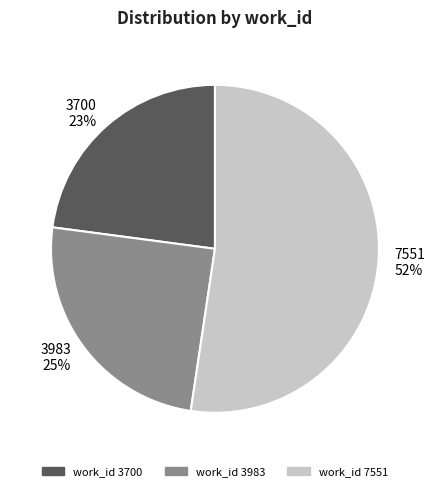

Does 3983 account for over 50% of the chart?

No